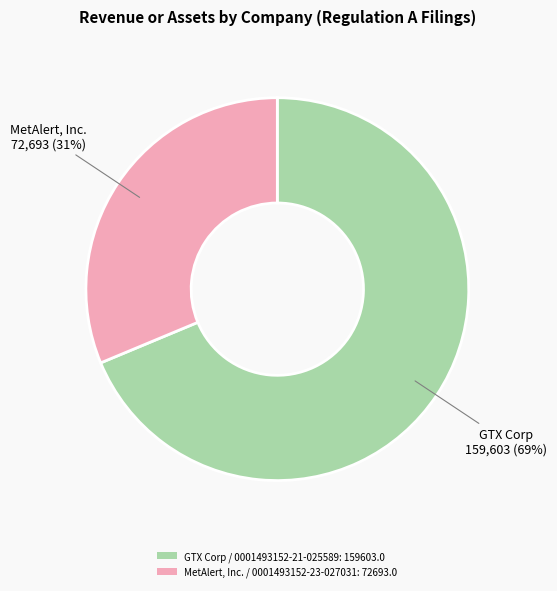

How many slices are in this pie chart?

2